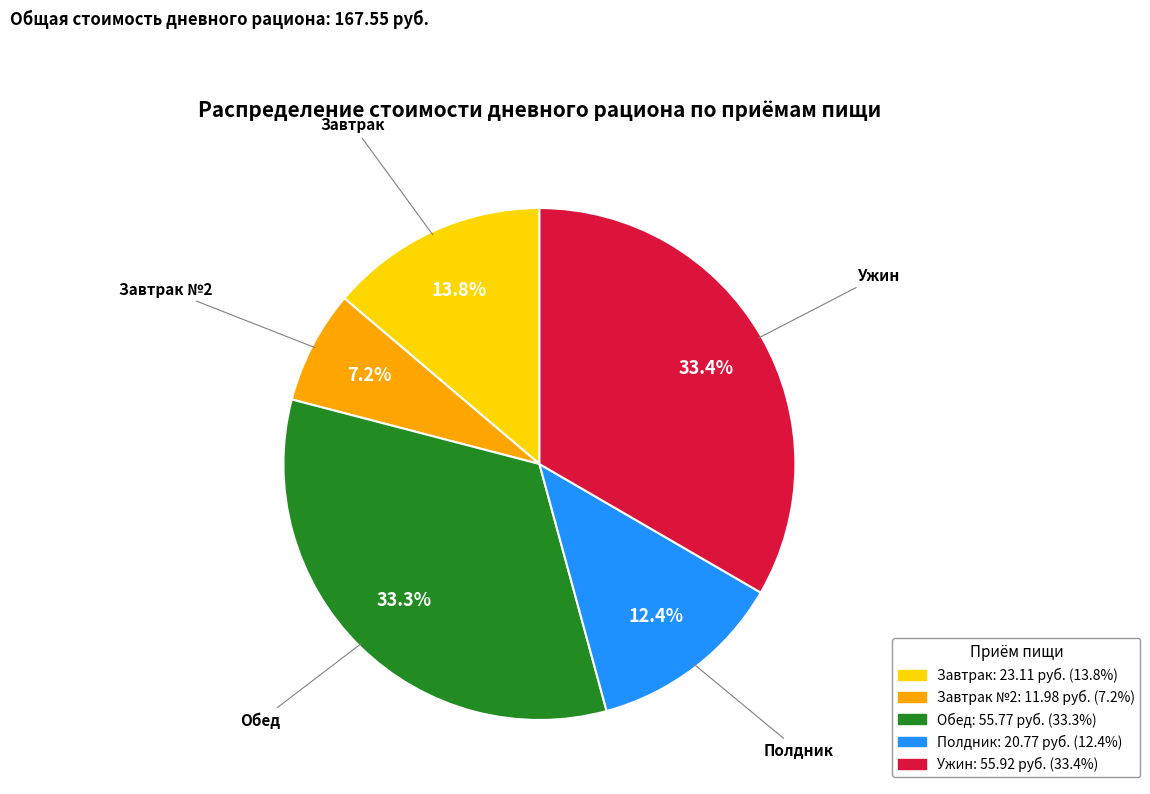

Is there a majority slice in this chart?

No